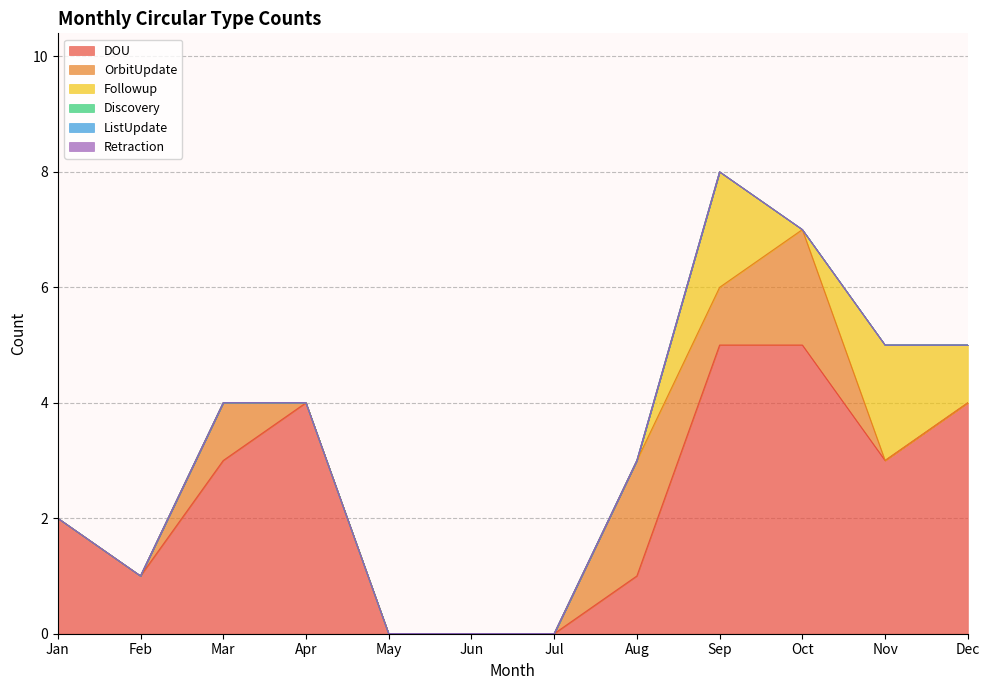

What is the difference between the second highest and second lowest values in the DOU series?

5